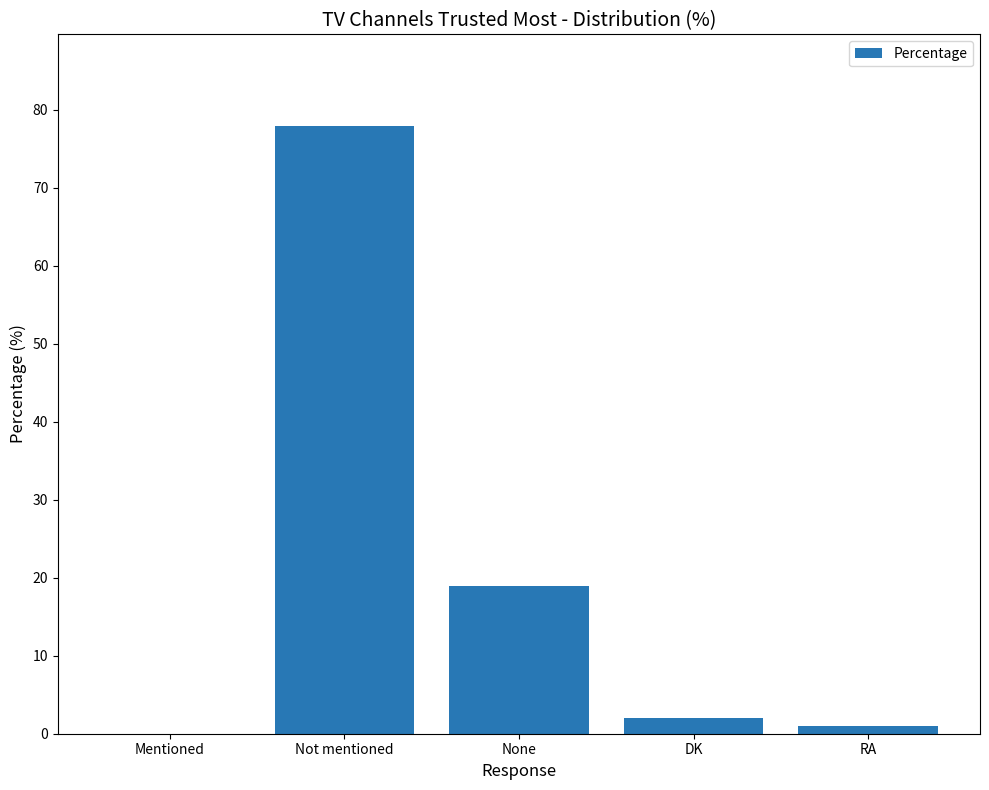

What is the sum of the values at Not mentioned and DK?

80